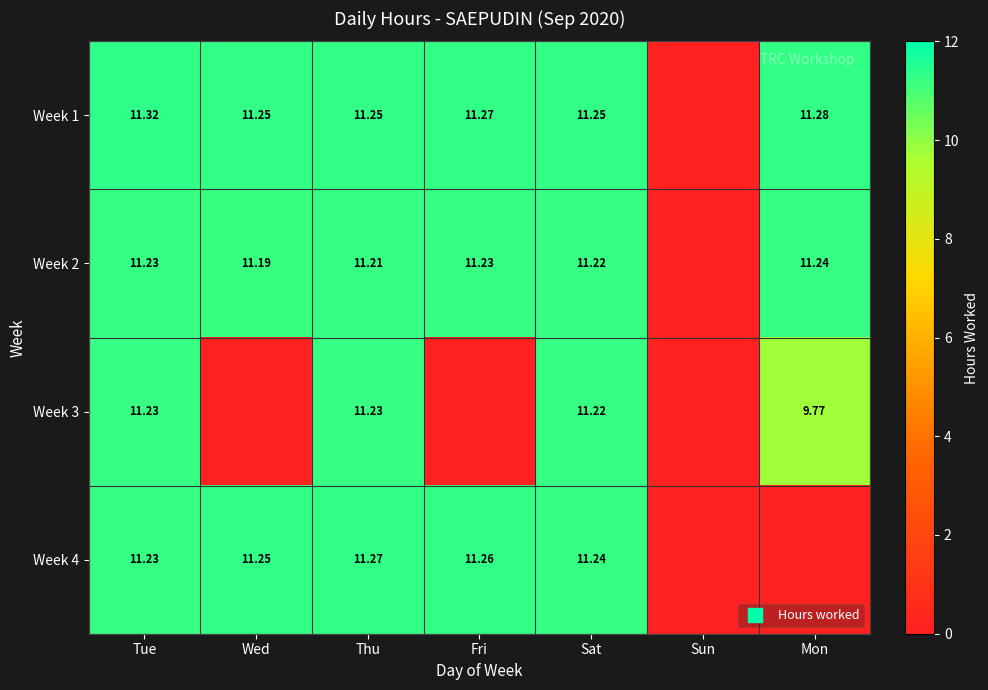

What is the maximum value shown in the chart?

11.3